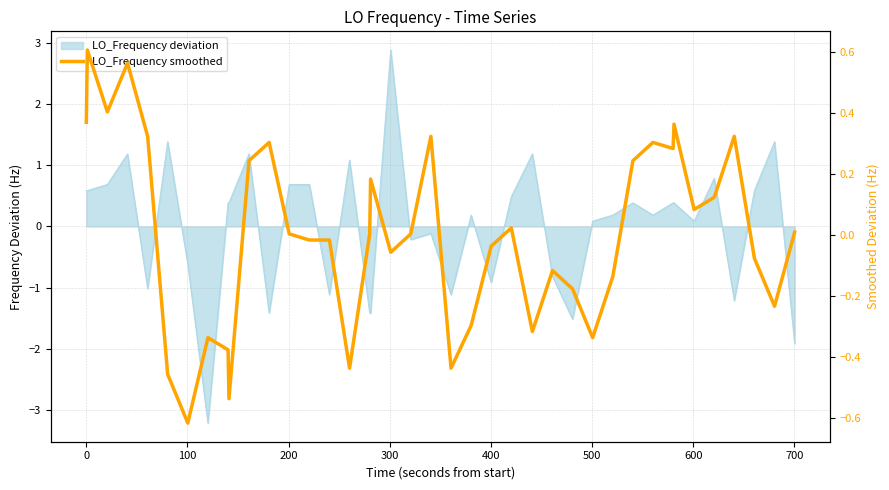

True or false: the data shows 0.0 at 34.

False